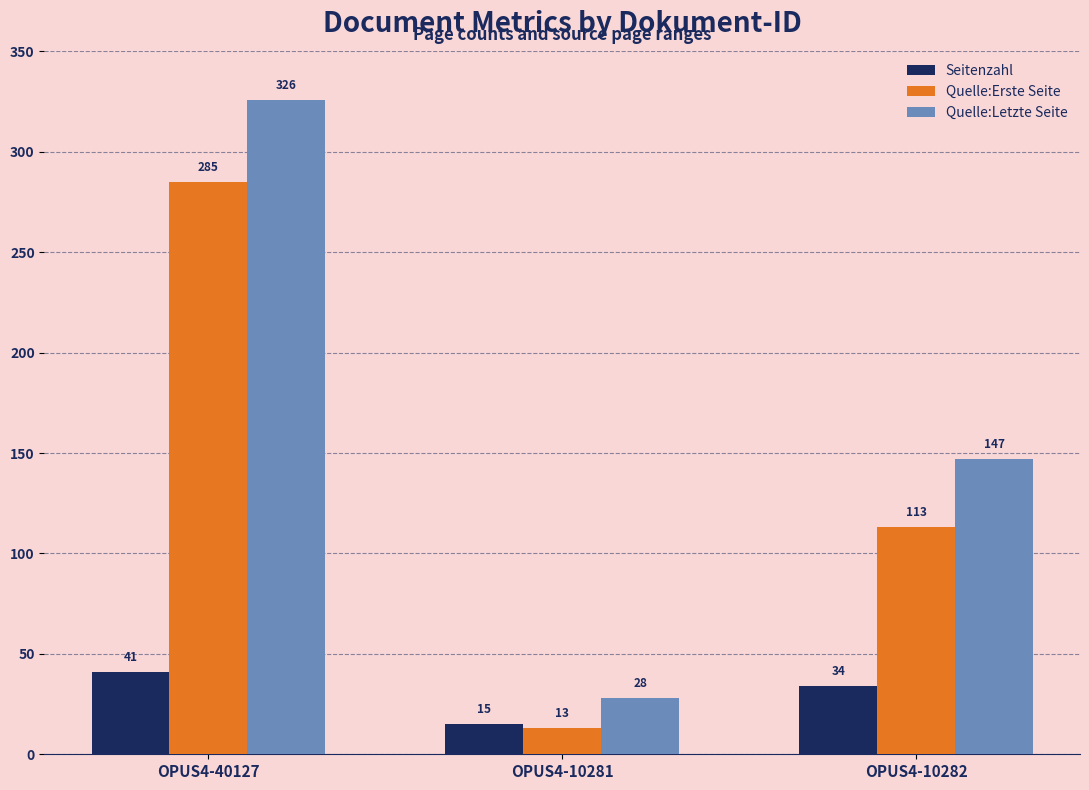

Rank the categories by Seitenzahl value from lowest to highest.

OPUS4-10281, OPUS4-10282, OPUS4-40127